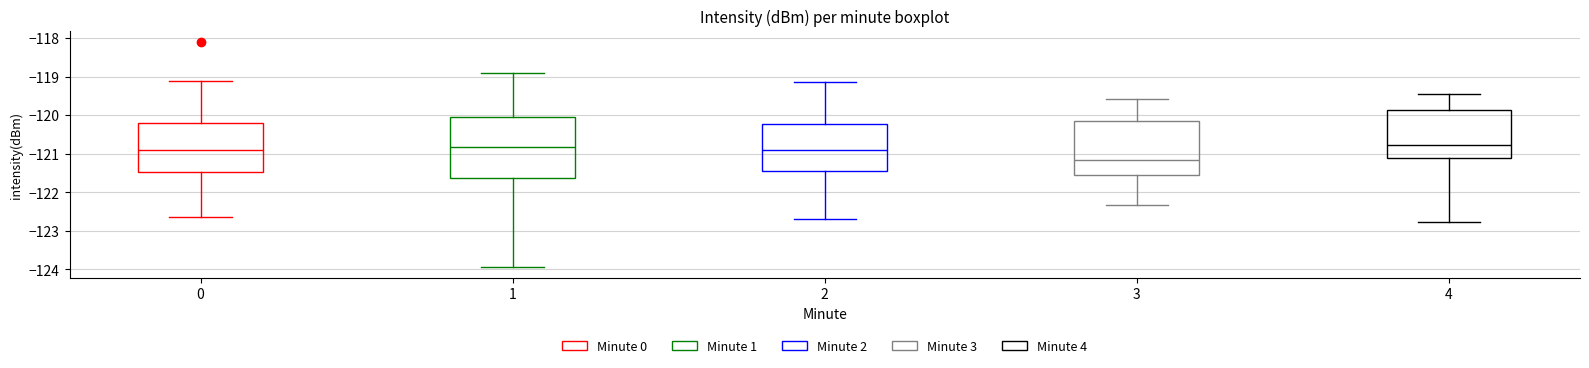

Reading left to right, transcribe this box plot: for each box, give where its median line is, the range the box spans, and where its two whiskers end, as read against the y-axis. The values are not printed on the chart, so give them approximately, as read against the axis.

0: median -120.9, box -121.5 to -120.2, whiskers -122.6 to -119.1
1: median -120.8, box -121.6 to -120.0, whiskers -123.9 to -118.9
2: median -120.9, box -121.5 to -120.2, whiskers -122.7 to -119.1
3: median -121.2, box -121.6 to -120.2, whiskers -122.3 to -119.6
4: median -120.8, box -121.1 to -119.9, whiskers -122.8 to -119.4